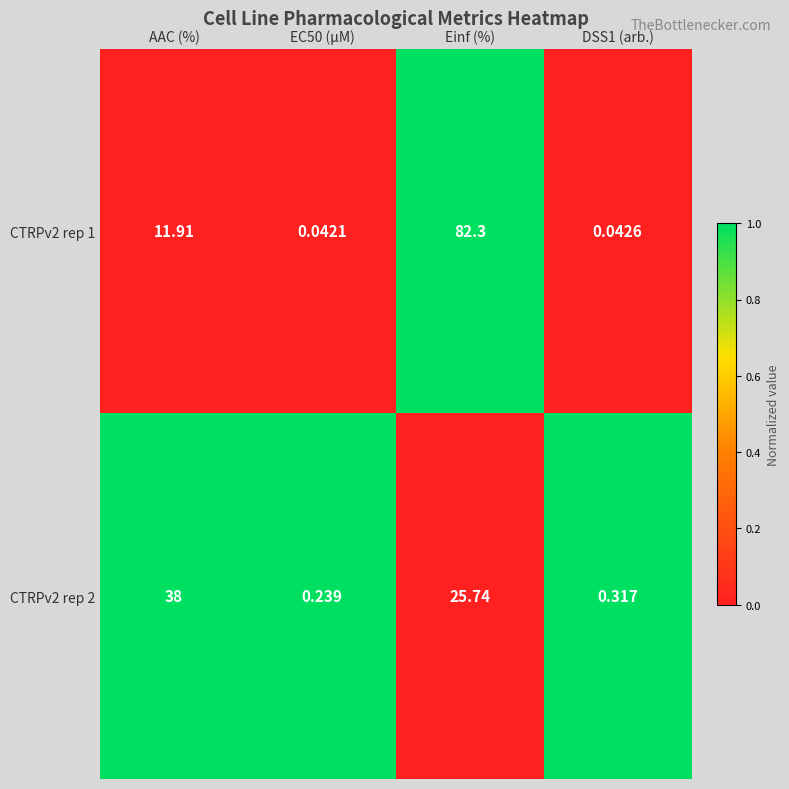

At which label is CTRPv2 rep 2 closest to 19?

Einf (%)